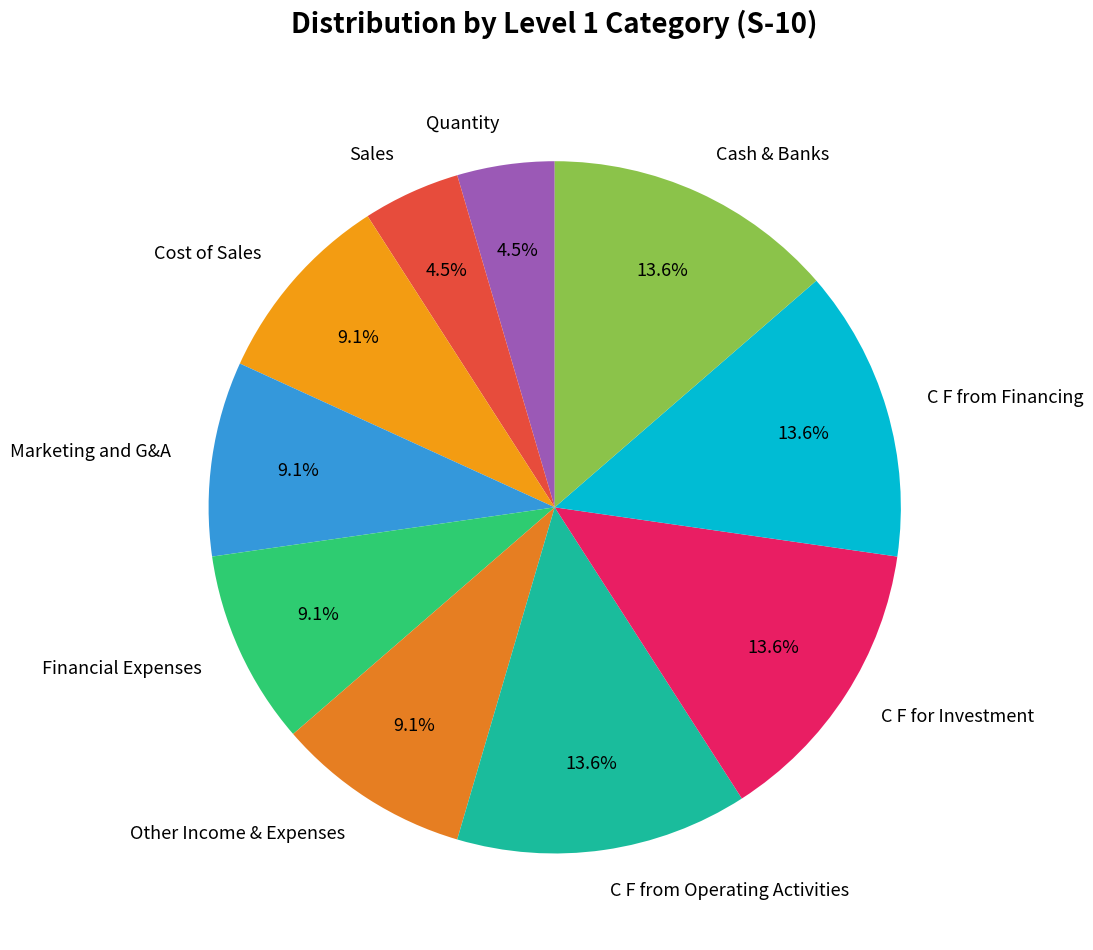

Between Cost of Sales and Sales, which is larger?

Cost of Sales